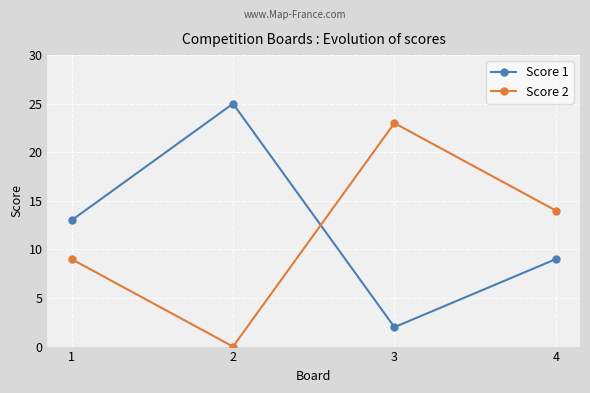

How many values in the Score 1 series are below 13?

2